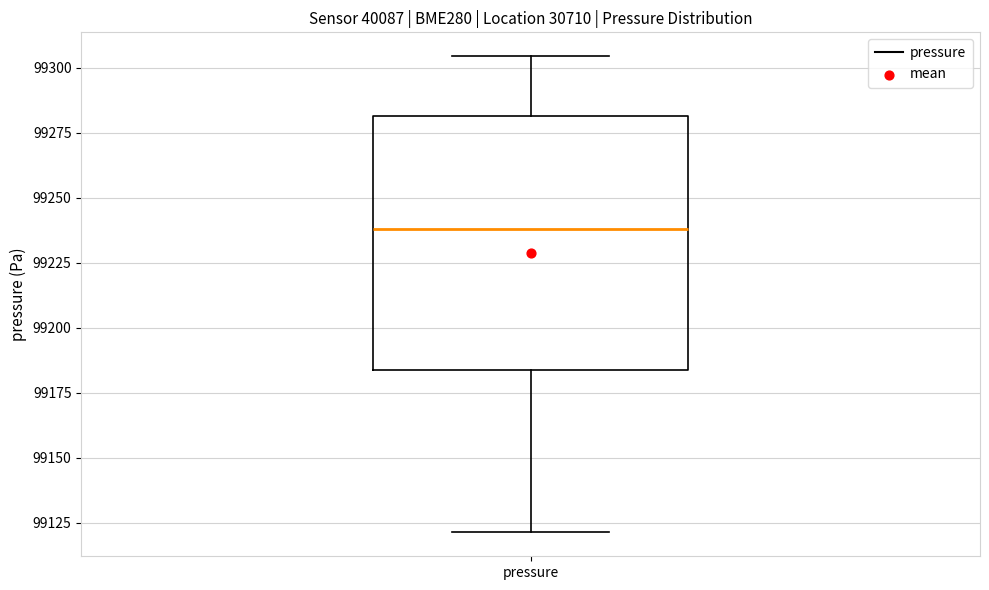

Transcribe this box plot: give where the median line is, the range the box spans, and where the two whiskers end, as read against the y-axis. The values are not printed on the chart, so give them approximately, as read against the axis.

median 99240, box 99185 to 99280, whiskers 99120 to 99305